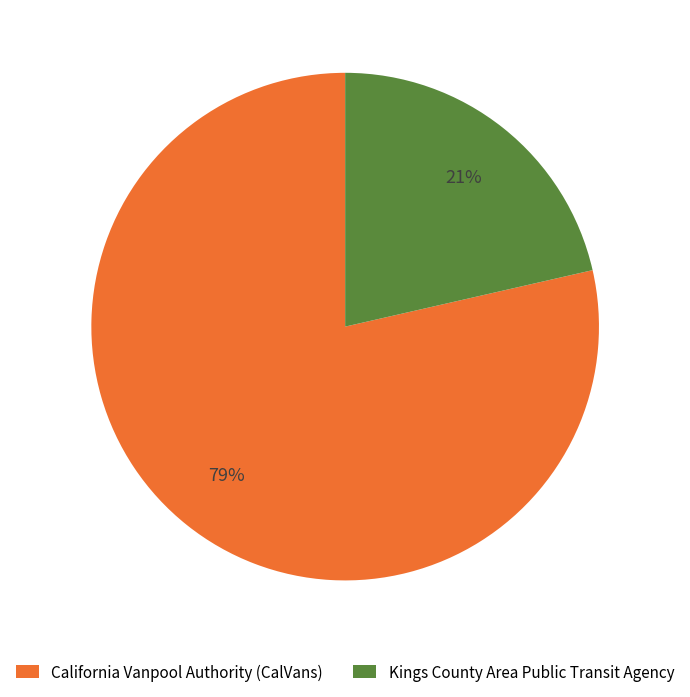

How many slices are in this pie chart?

2